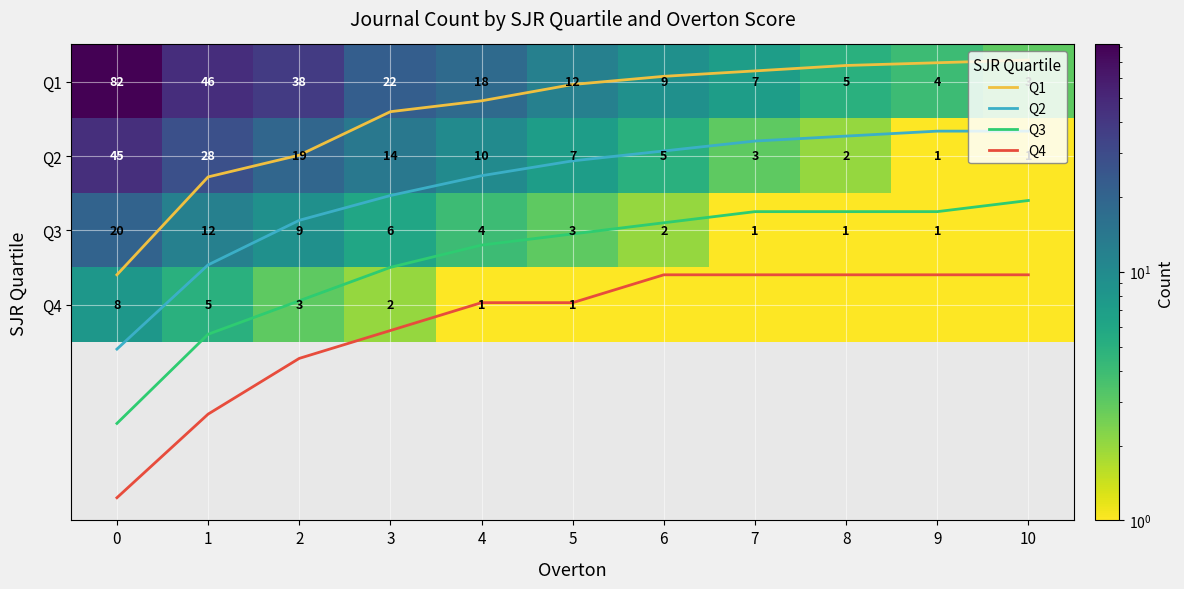

What is the total value across all series at 1?

102.6